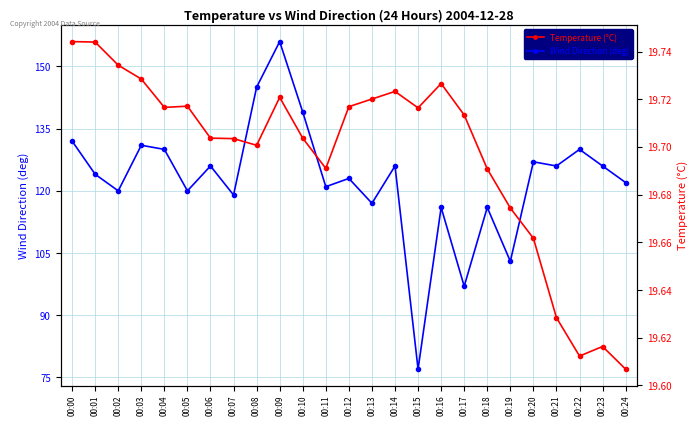

What is the maximum value for Wind Direction (deg)?

156